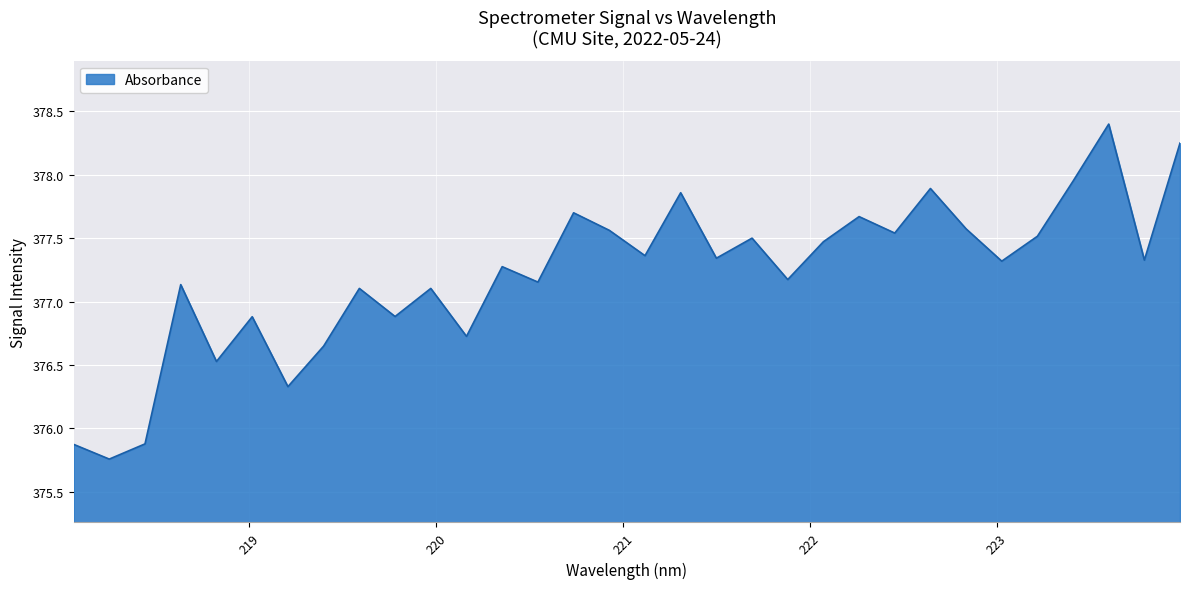

What is the difference between the maximum and minimum values?

2.6